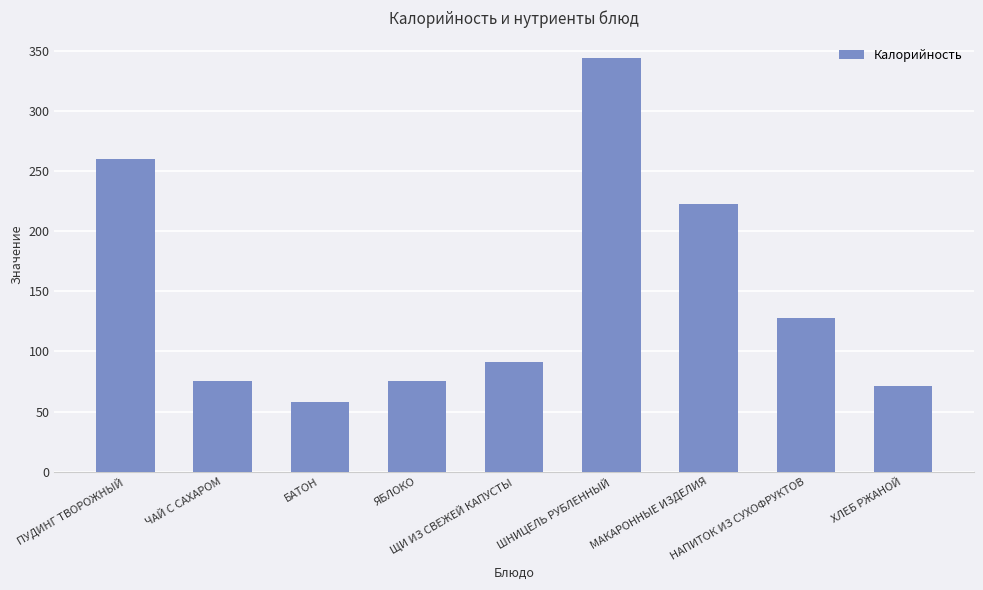

Which has a higher value, ПУДИНГ ТВОРОЖНЫЙ or НАПИТОК ИЗ СУХОФРУКТОВ?

ПУДИНГ ТВОРОЖНЫЙ